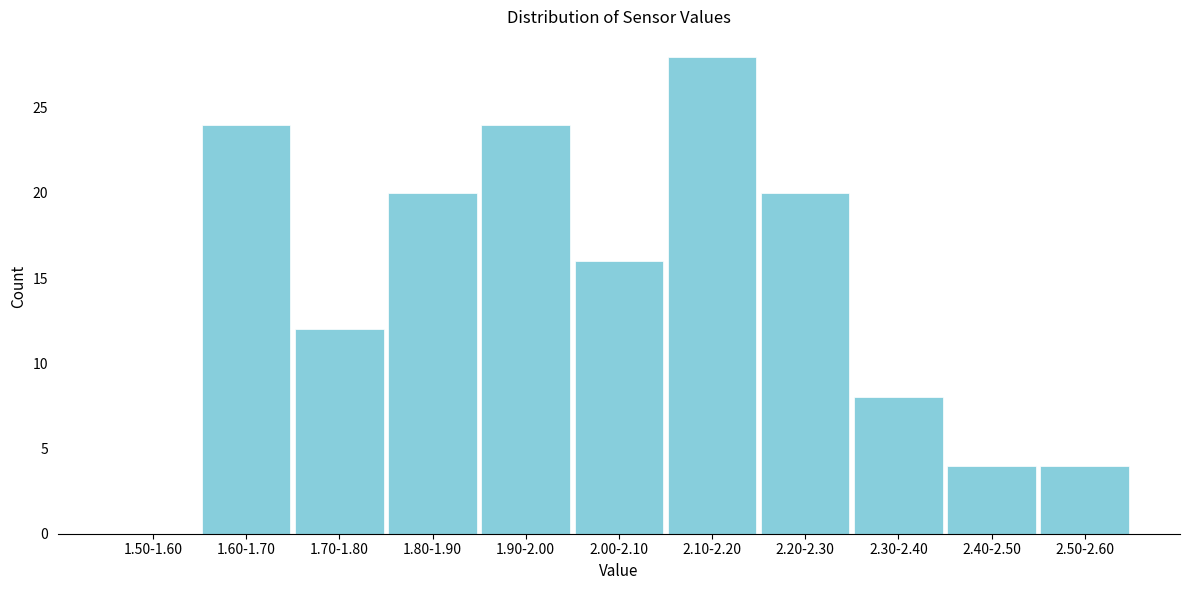

Reading left to right, transcribe all the data shown in this chart.

1.50-1.60=0	1.60-1.70=24	1.70-1.80=12	1.80-1.90=20	1.90-2.00=24	2.00-2.10=16	2.10-2.20=28	2.20-2.30=20	2.30-2.40=8	2.40-2.50=4	2.50-2.60=4